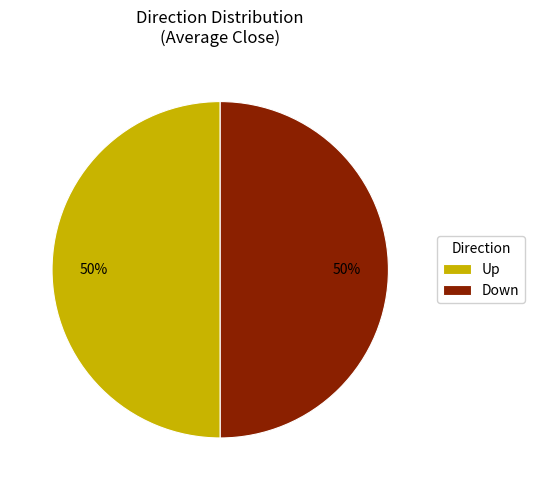

Count the number of slices in the pie.

2